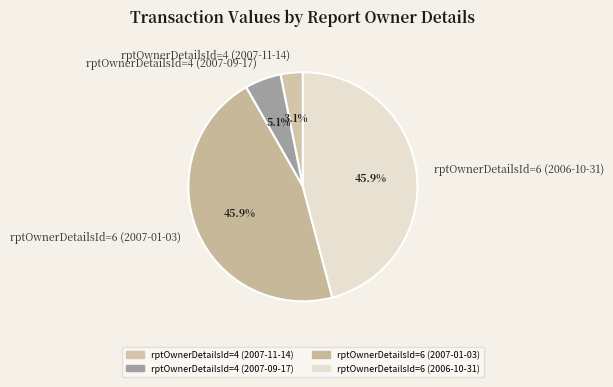

What is the smallest slice in the pie chart?

rptOwnerDetailsId=4 (2007-11-14)